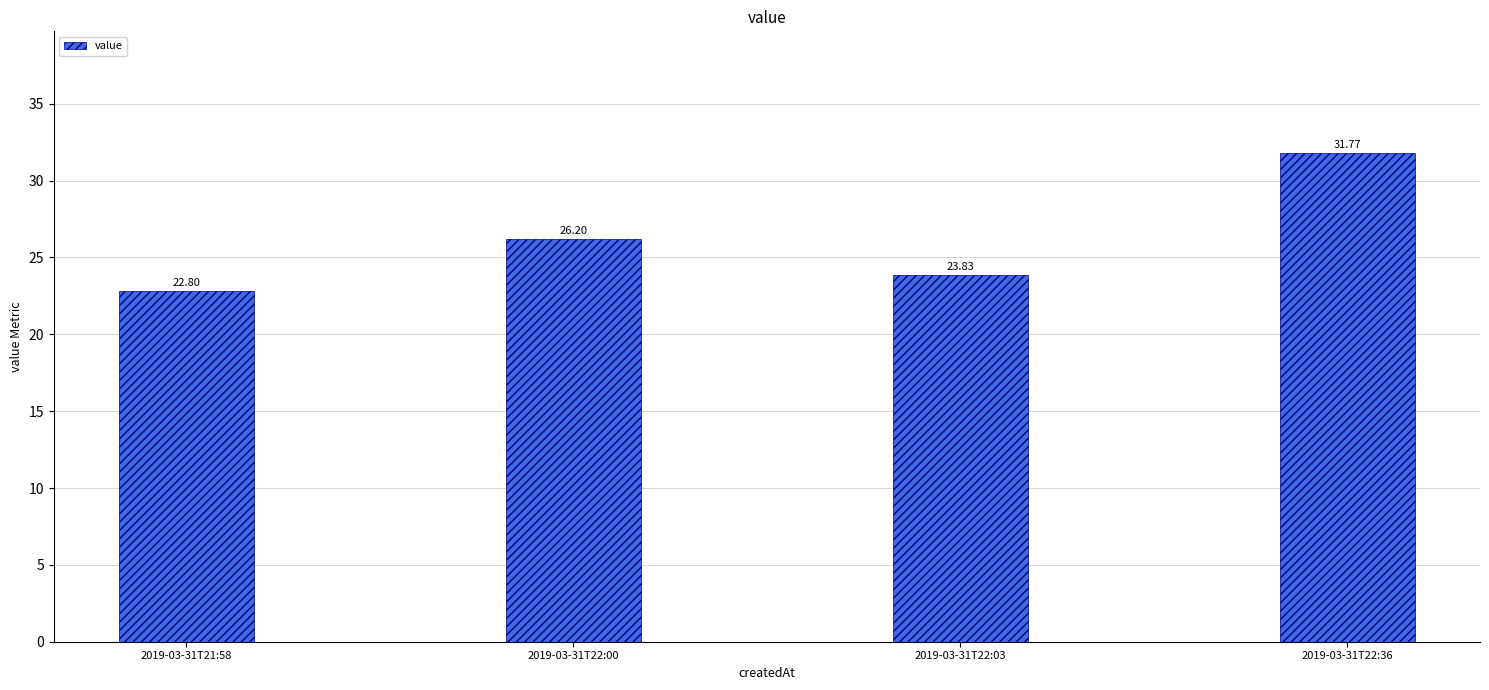

What value does the data have at 2019-03-31T21:58?

22.8